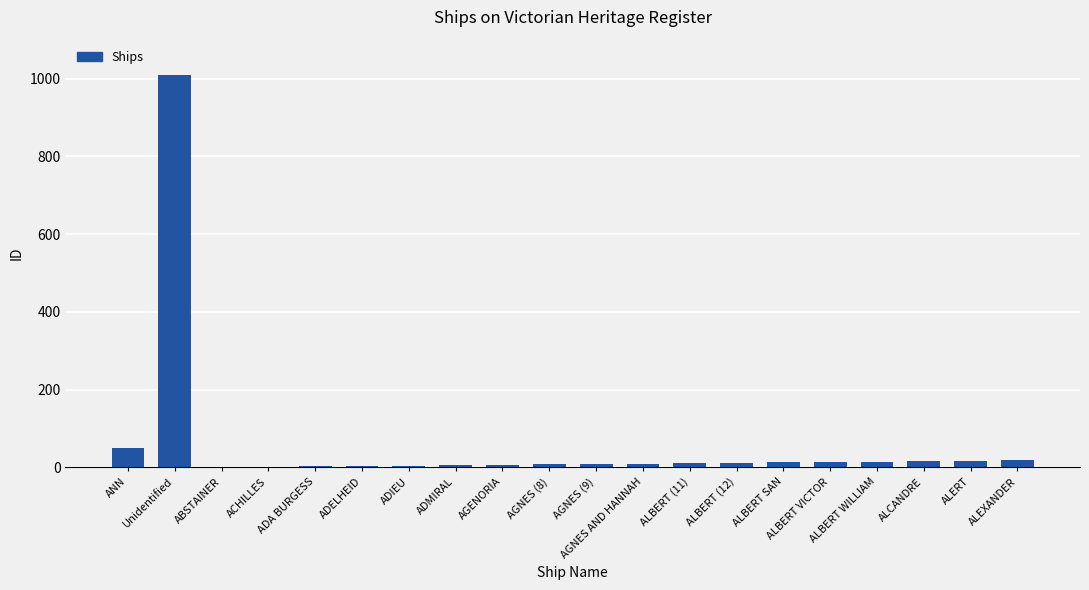

True or false: the data shows 600 at Unidentified.

False